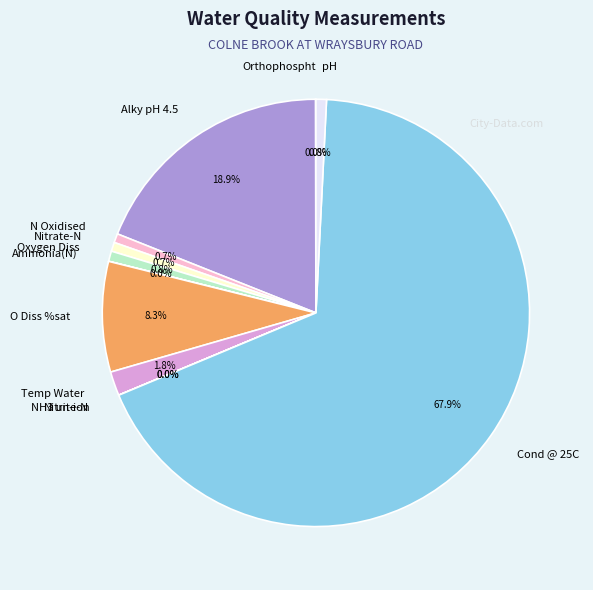

How much of the chart is everything except O Diss %sat?

91.7%